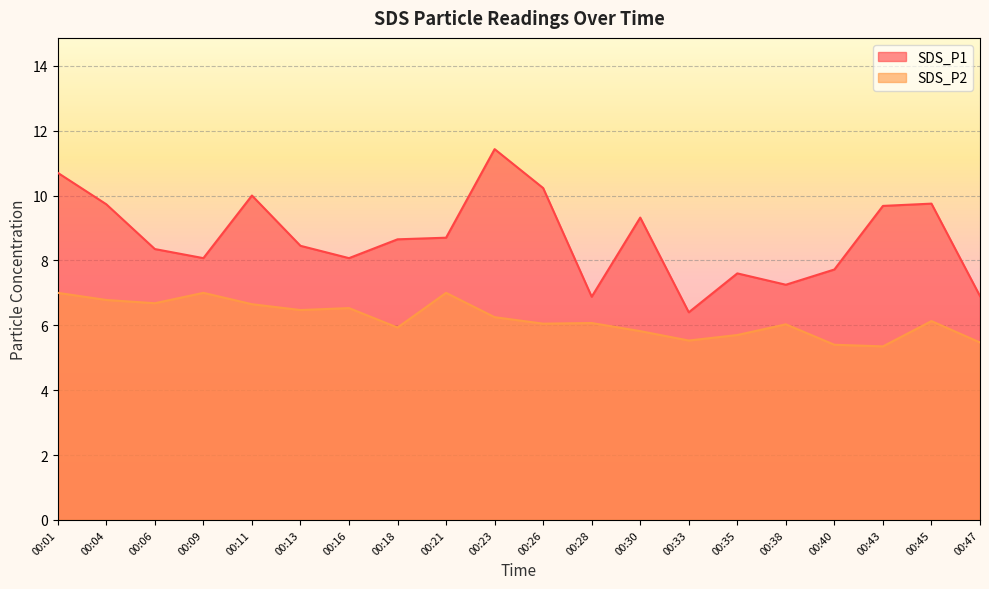

At how many categories does at least one series exceed 9?

8